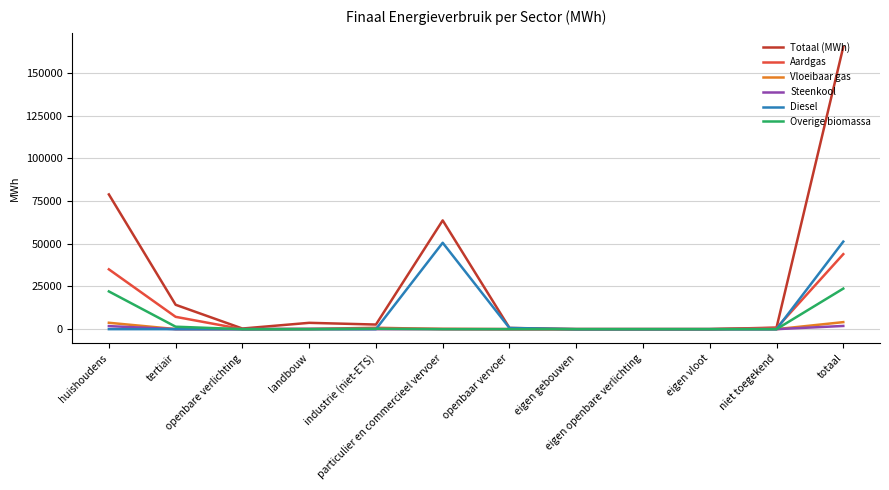

What position from the left is eigen vloot?

10